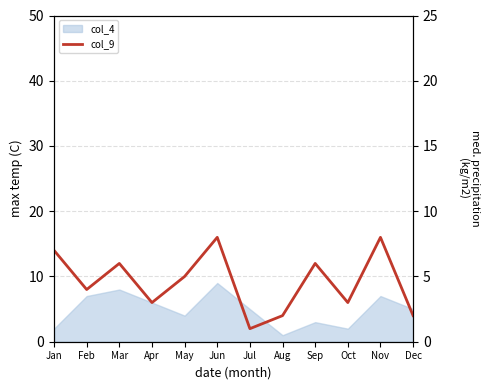

What is the value of the 3rd point from the left?

6